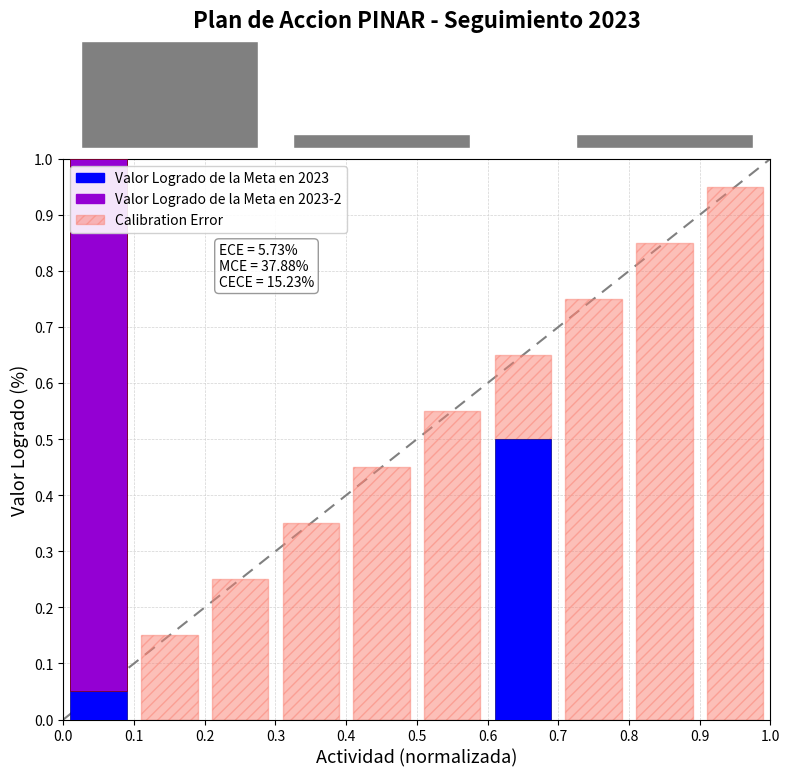

What is the maximum value shown in the chart?

1.0